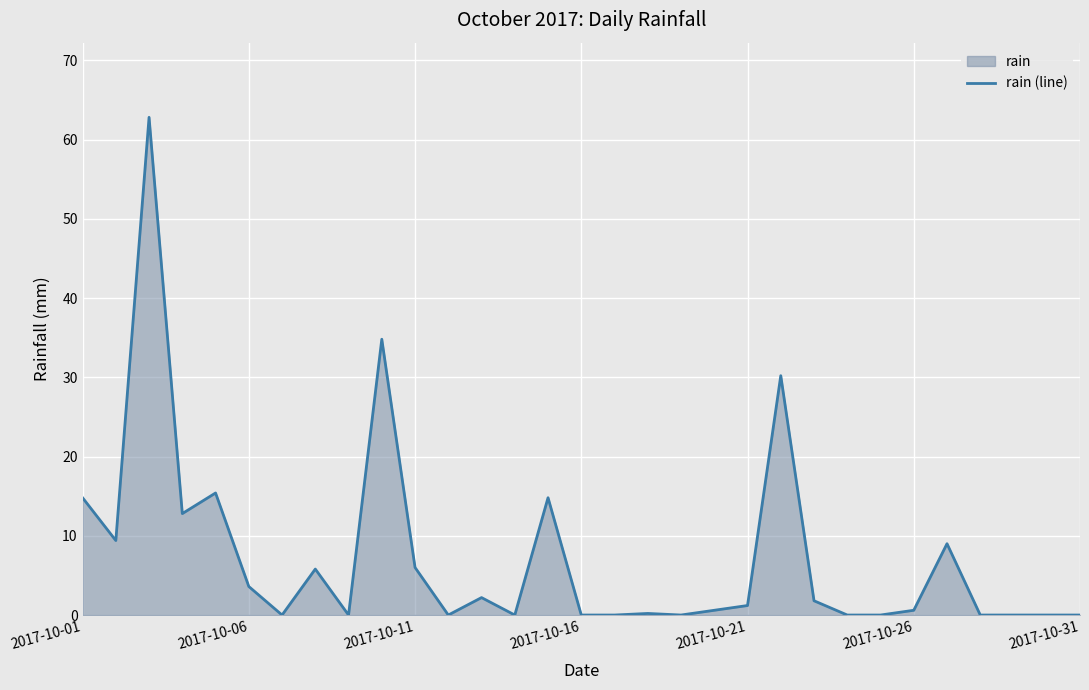

How many interior local peaks (higher than both neighbors) does the data have?

9